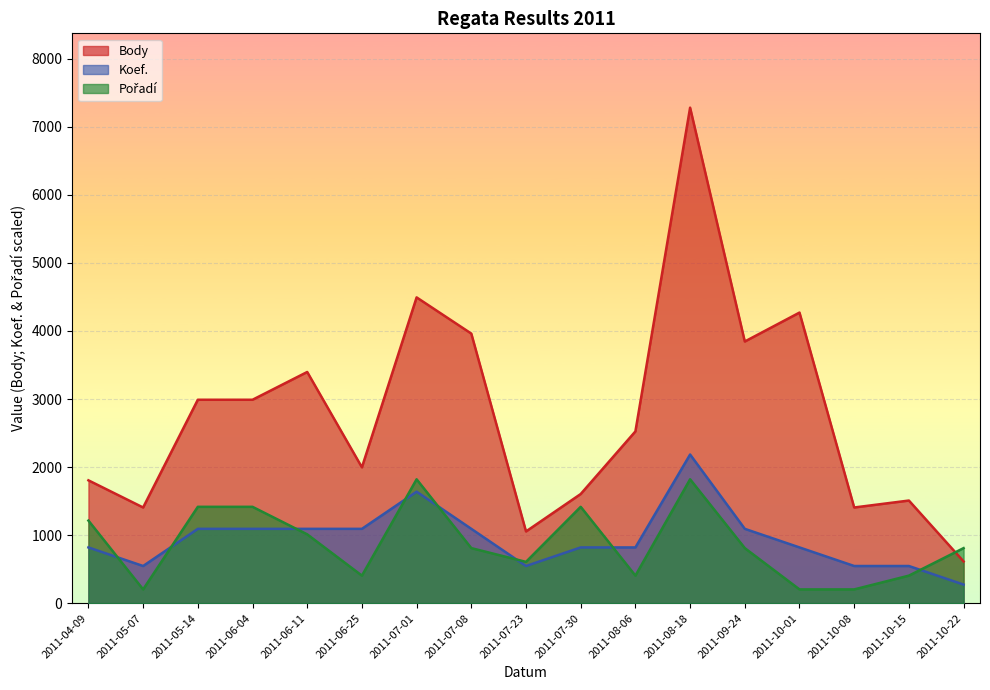

How many interior local valleys does the Koef. series have?

2